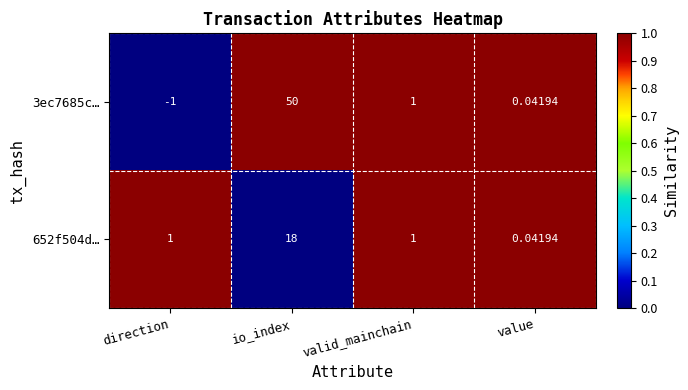

At which category does the chart reach its minimum across all series?

direction